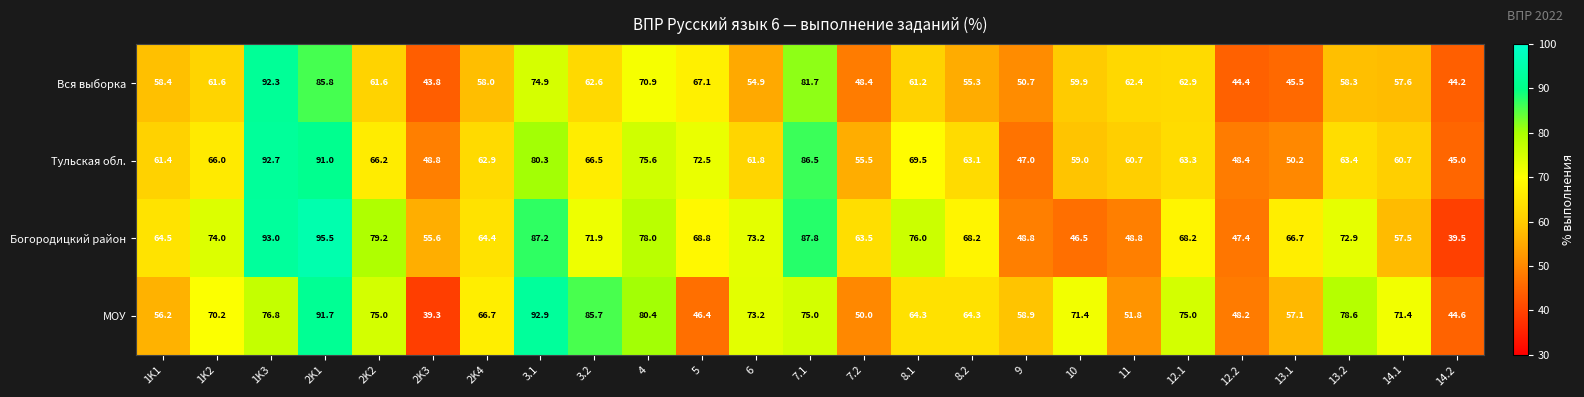

Between 2K4 and 14.2, which series saw the biggest shift?

Богородицкий район